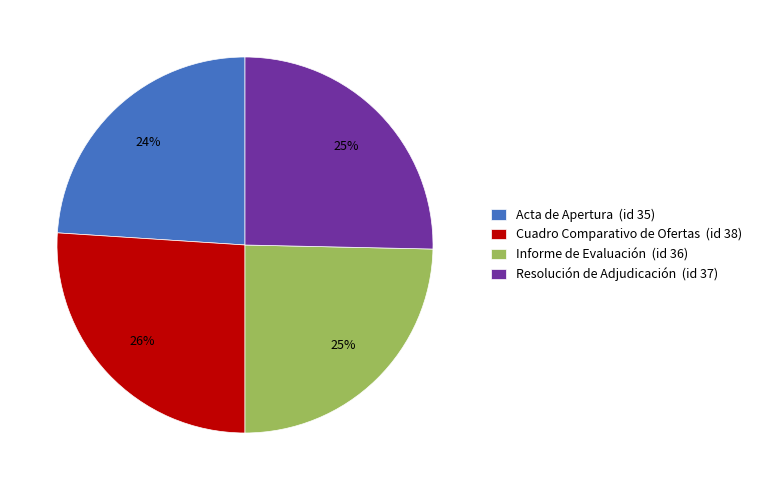

The Resolución de Adjudicación (id 37) slice represents 25% of the pie. True or false?

True